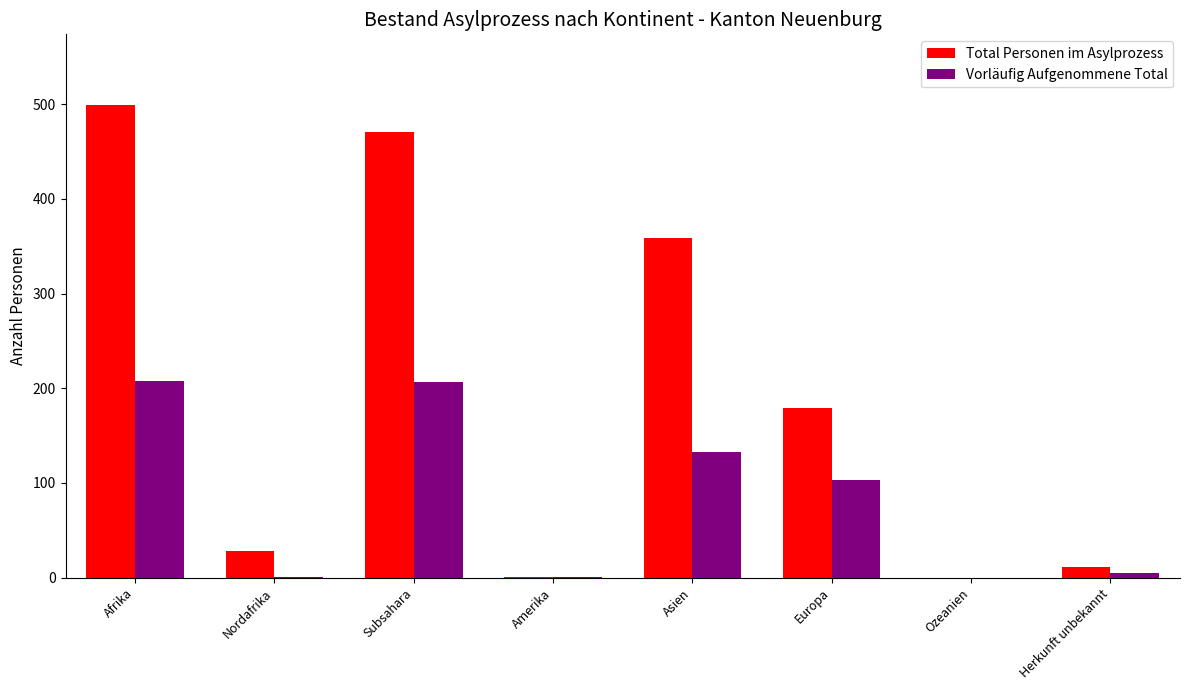

Where is Vorläufig Aufgenommene Total nearest to the value 104?

Europa